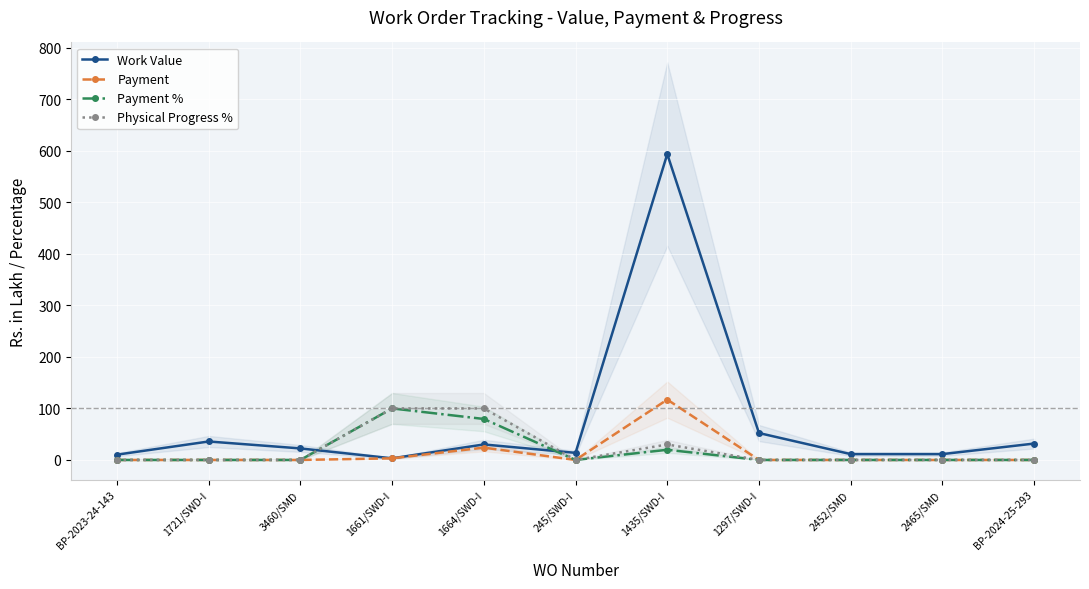

At which category does the chart reach its minimum across all series?

BP-2023-24-143